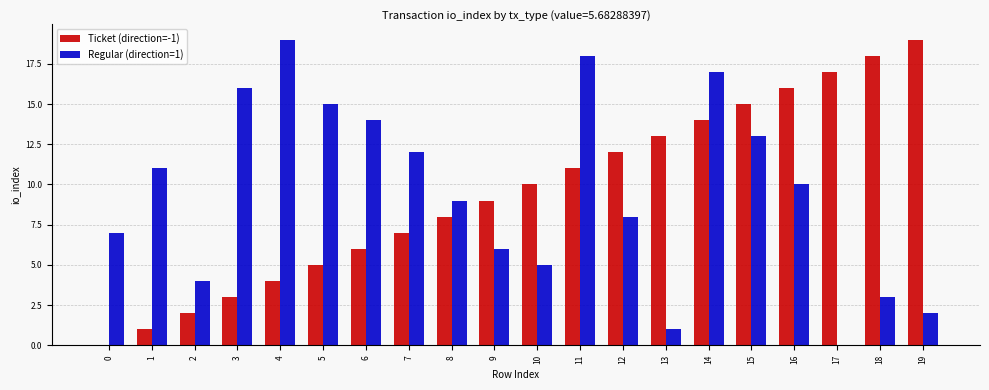

At which category is the sum across all series the highest?

14